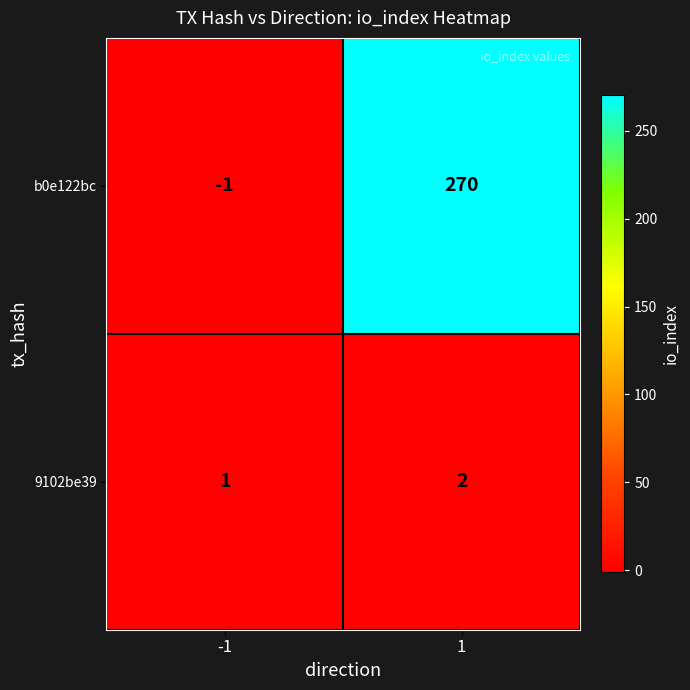

What is the sum of the 9102be39 values at -1 and 1?

3